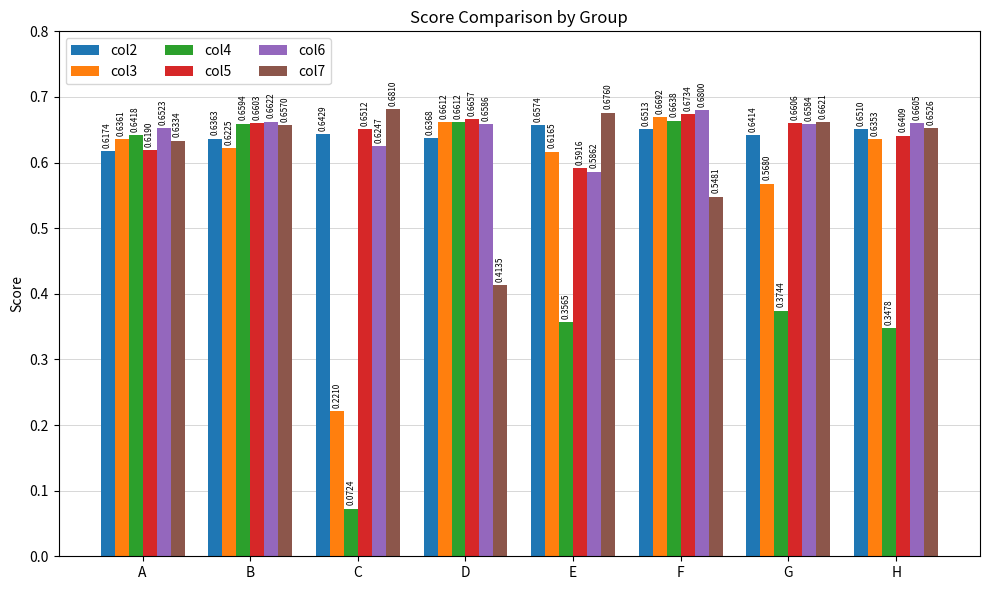

Count the col2 values in the range 0 to 1.

8